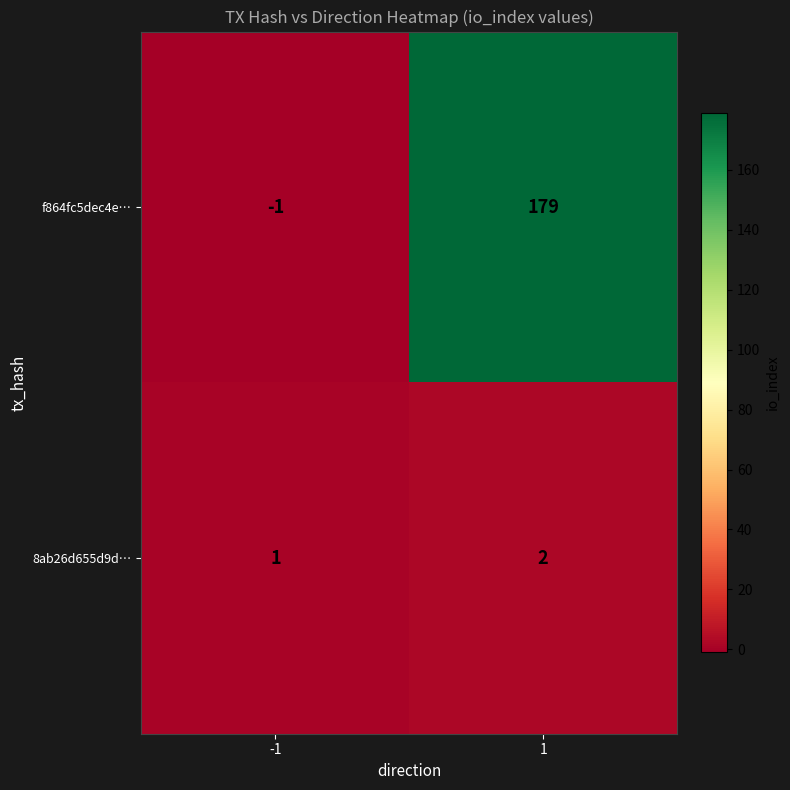

What is the greatest value displayed?

179